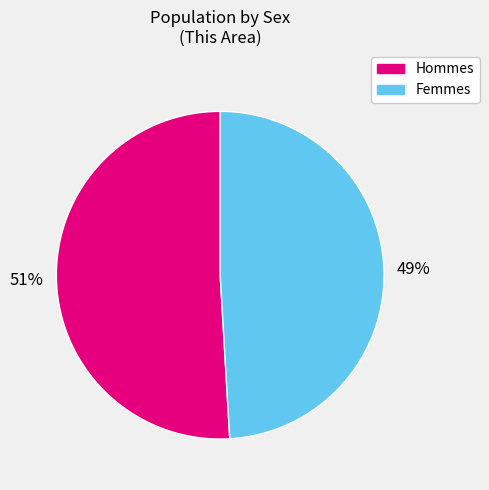

Is there any slice that represents more than half of the pie?

Yes